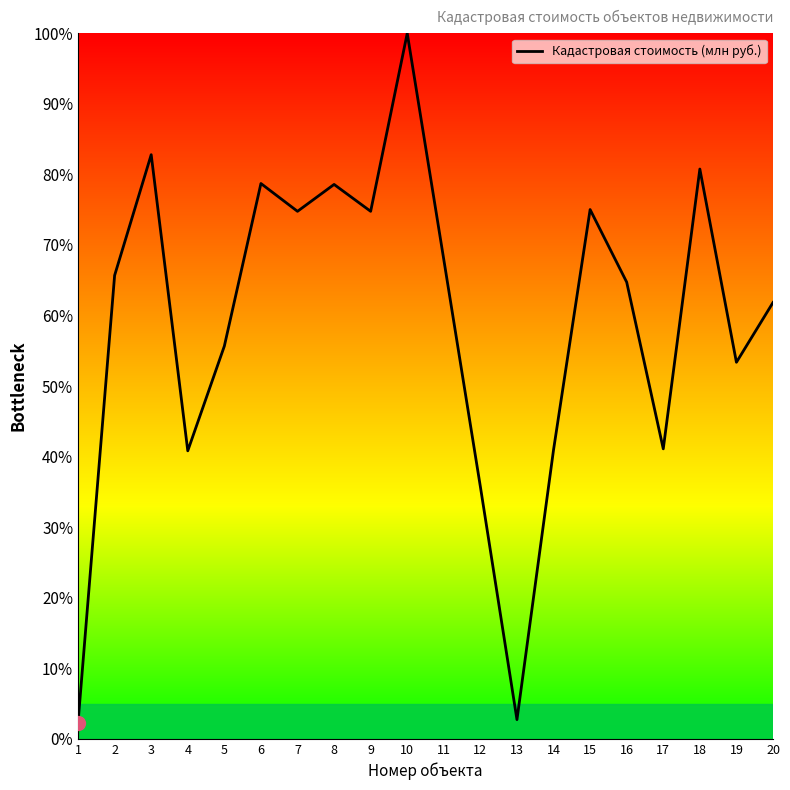

At which label is the value closest to 51?

19